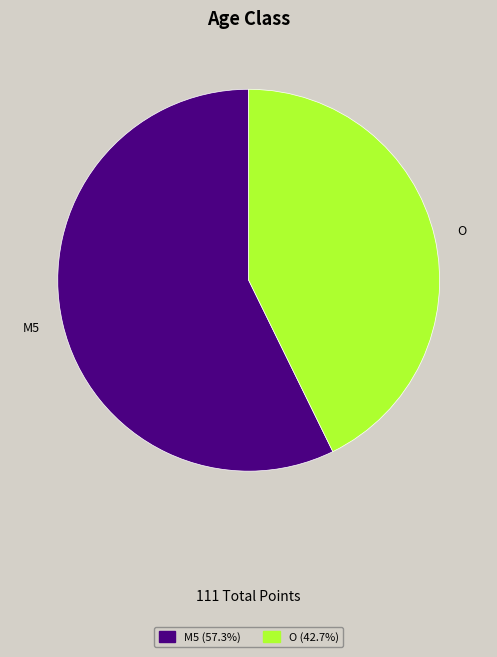

What is the ratio of the value at O to the value at M5?

0.7